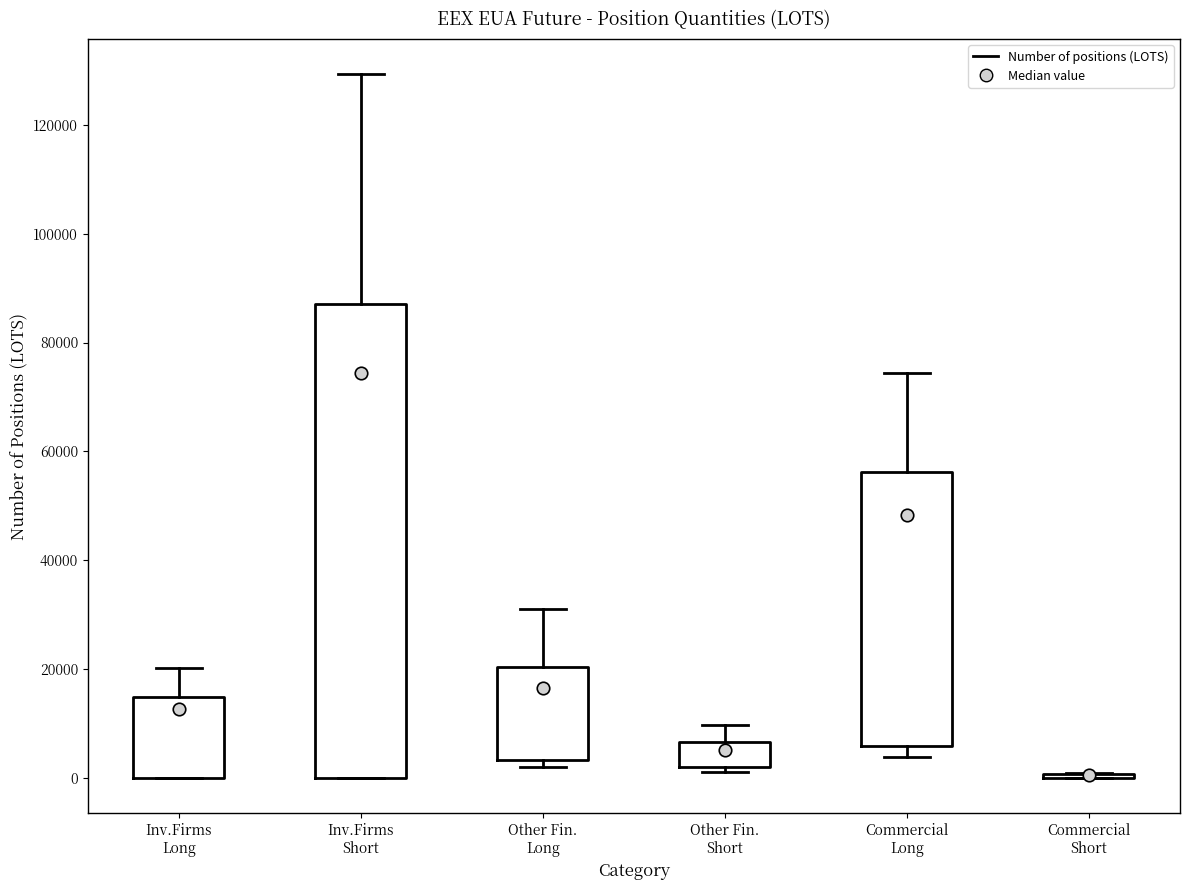

Which box is the tallest, from its lower edge to its upper edge?

Inv.Firms Short